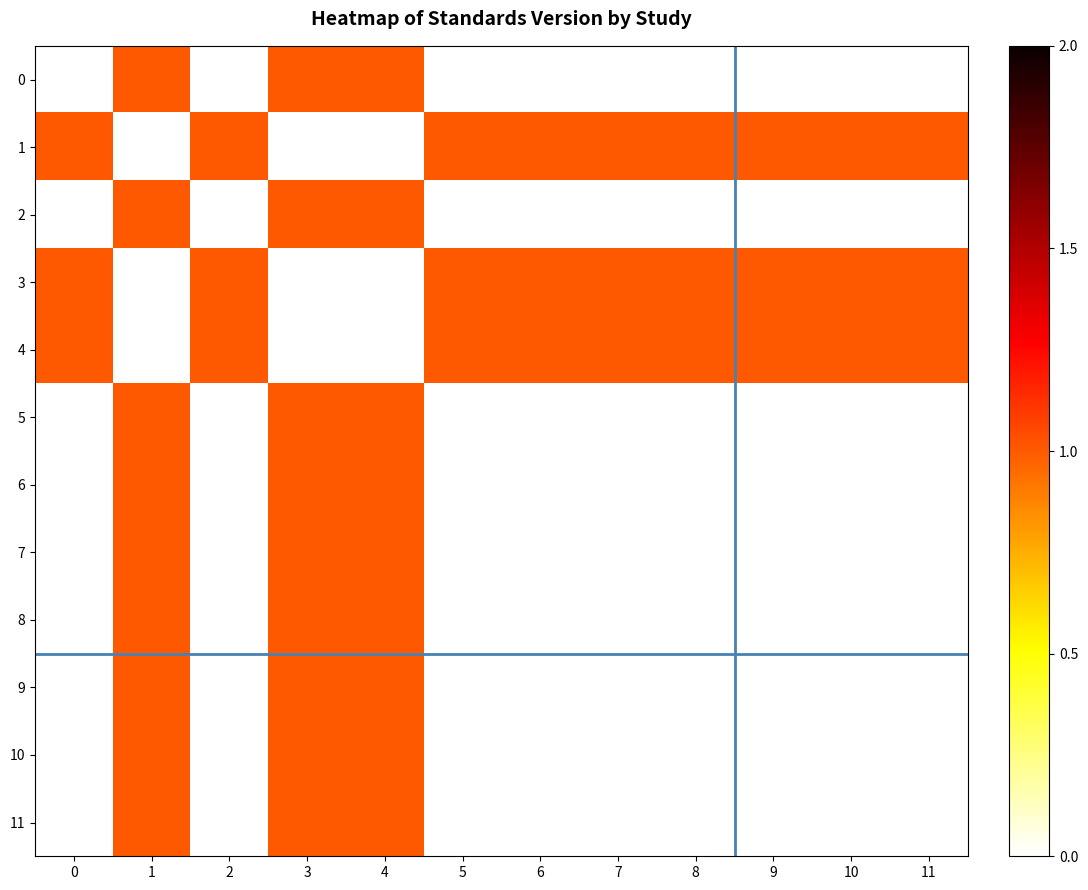

What is the spread (max minus min) of values at 3?

1